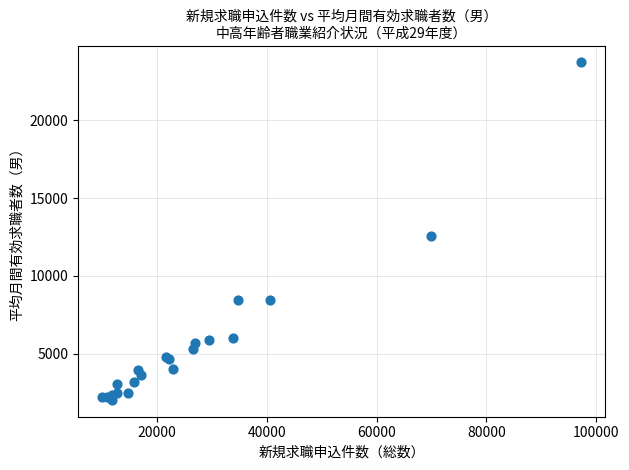

What Y value in the scatter plot is closest to 12880?

12589